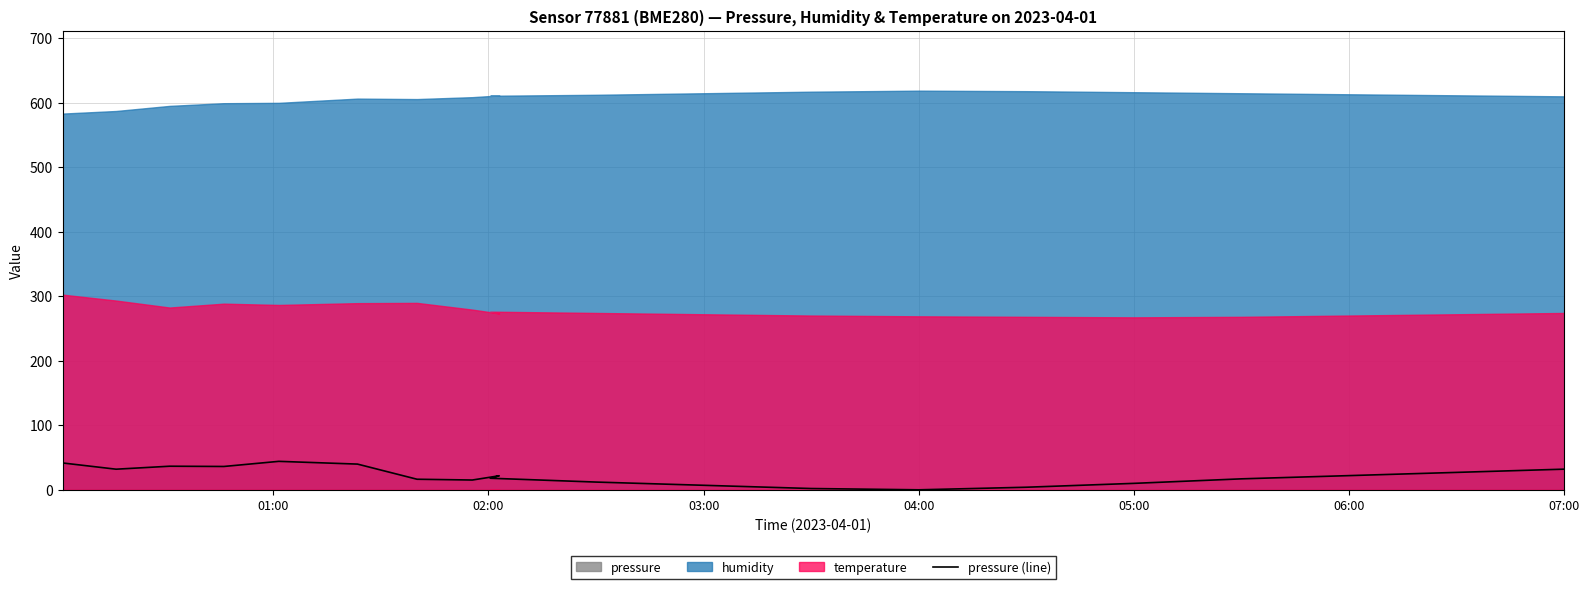

How many interior local peaks (higher than both neighbors) does the data have?

3